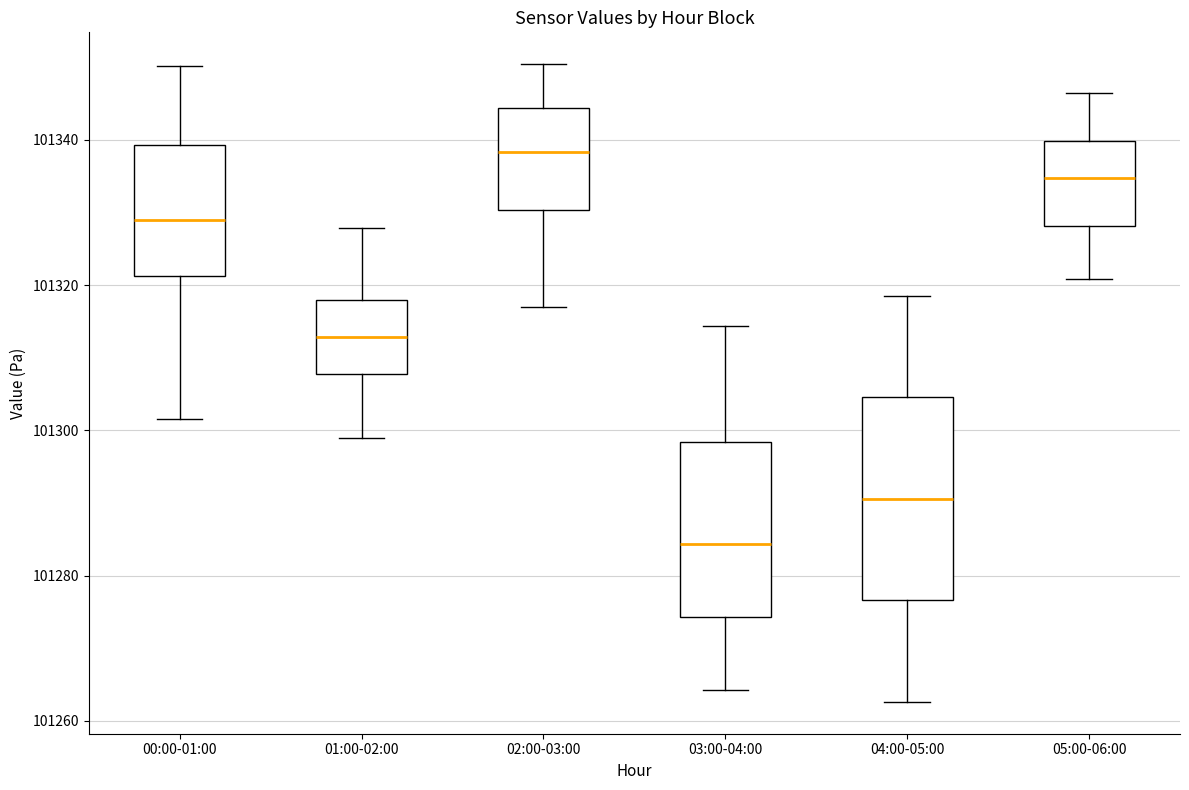

Where is the upper edge of the box for 04:00-05:00 on the y-axis? The values are not printed on the chart, so give them approximately, as read against the axis.

101304